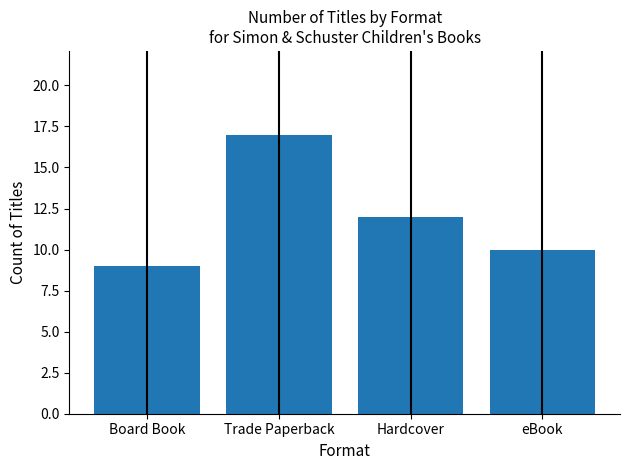

Which has a higher value, Hardcover or Trade Paperback?

Trade Paperback